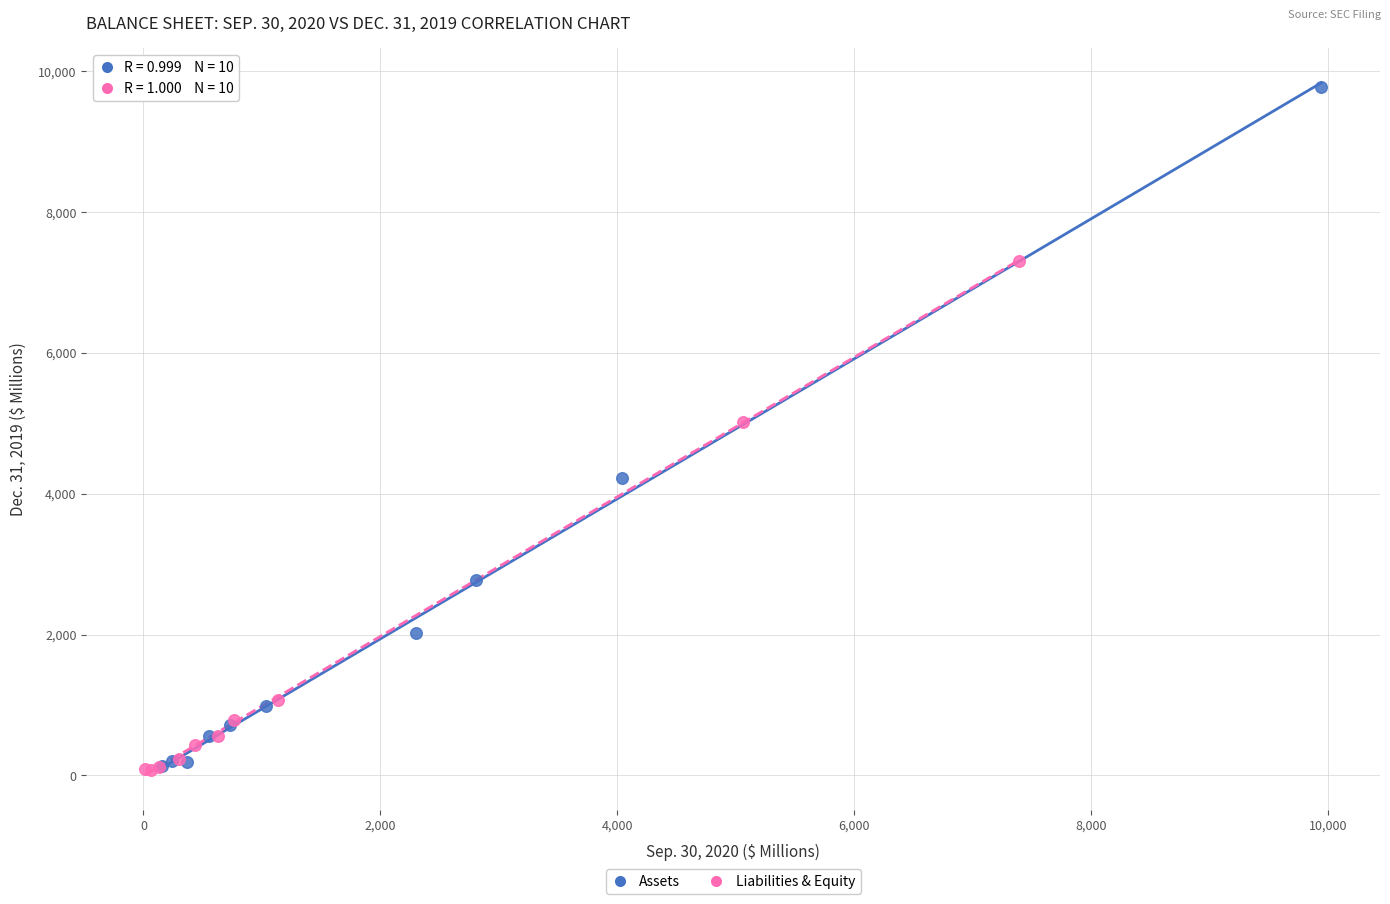

Which series contains the highest Y value?

Assets